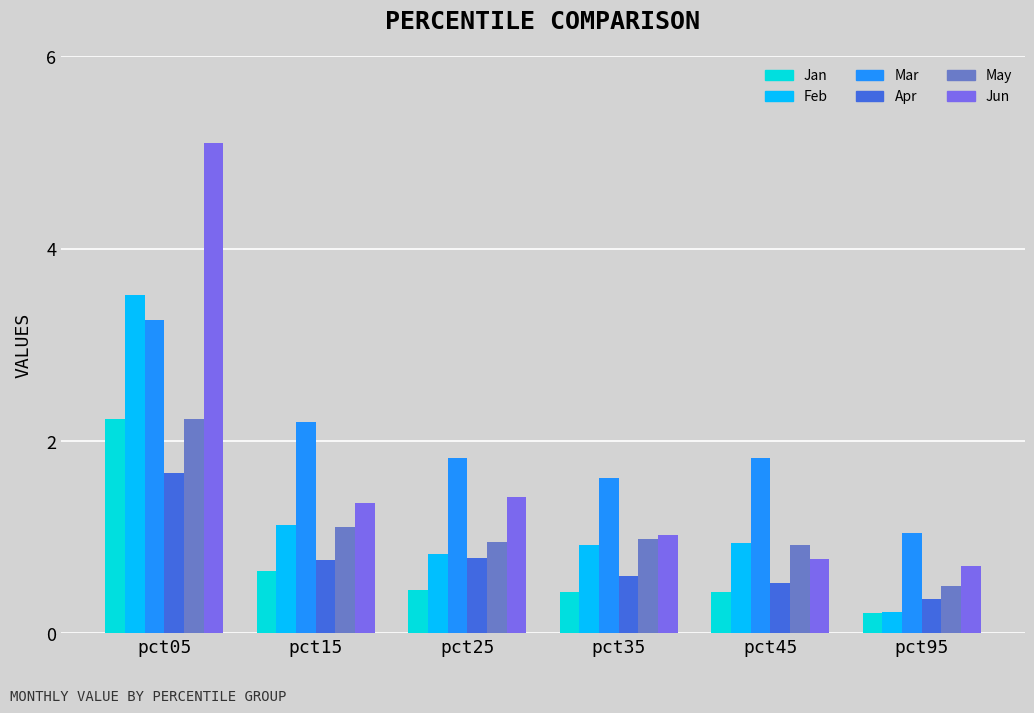

What is the sum of the Jun values at pct45 and pct05?

5.9